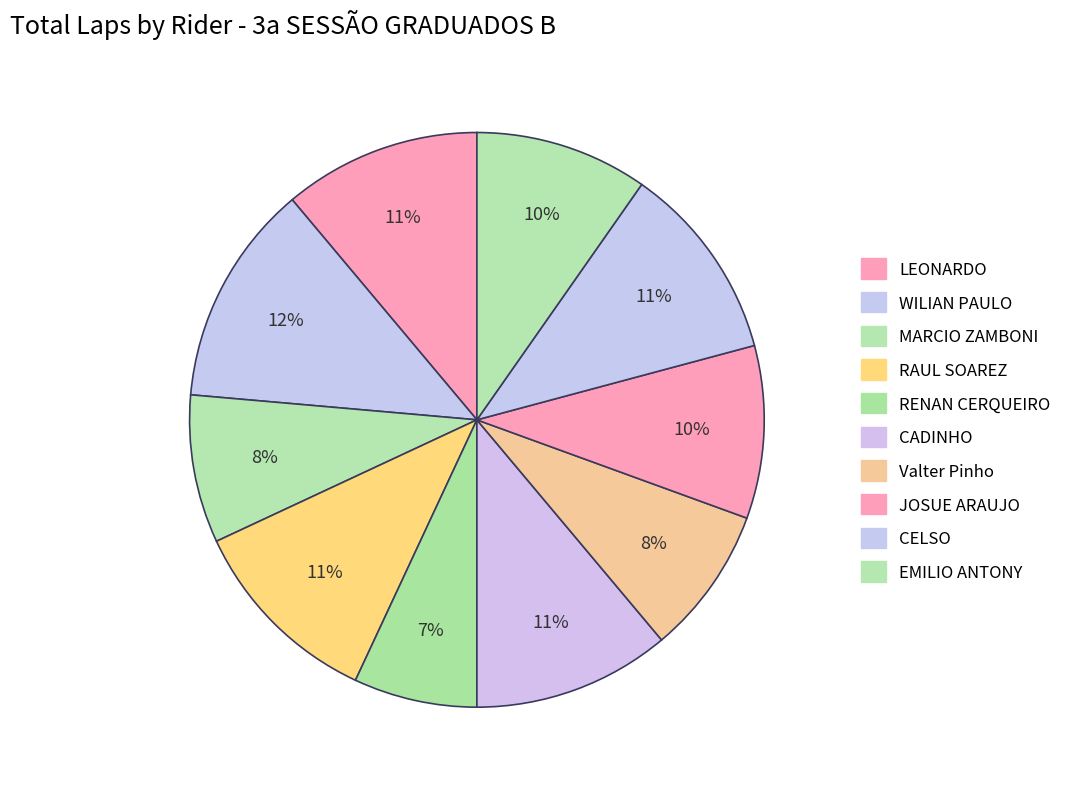

How many segments does this pie chart have?

10